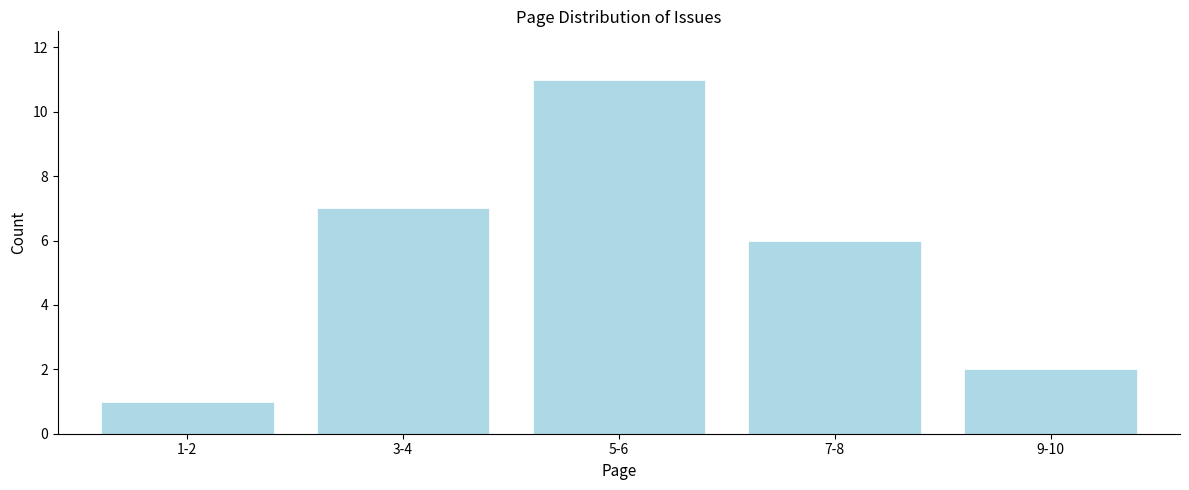

Reading left to right, extract all data points from this chart.

1	7	11	6	2